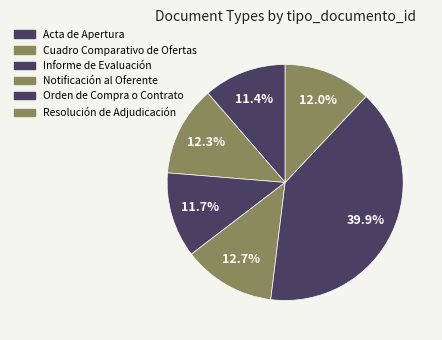

To the nearest percent, what is the difference between the largest and smallest slice percentages?

29%